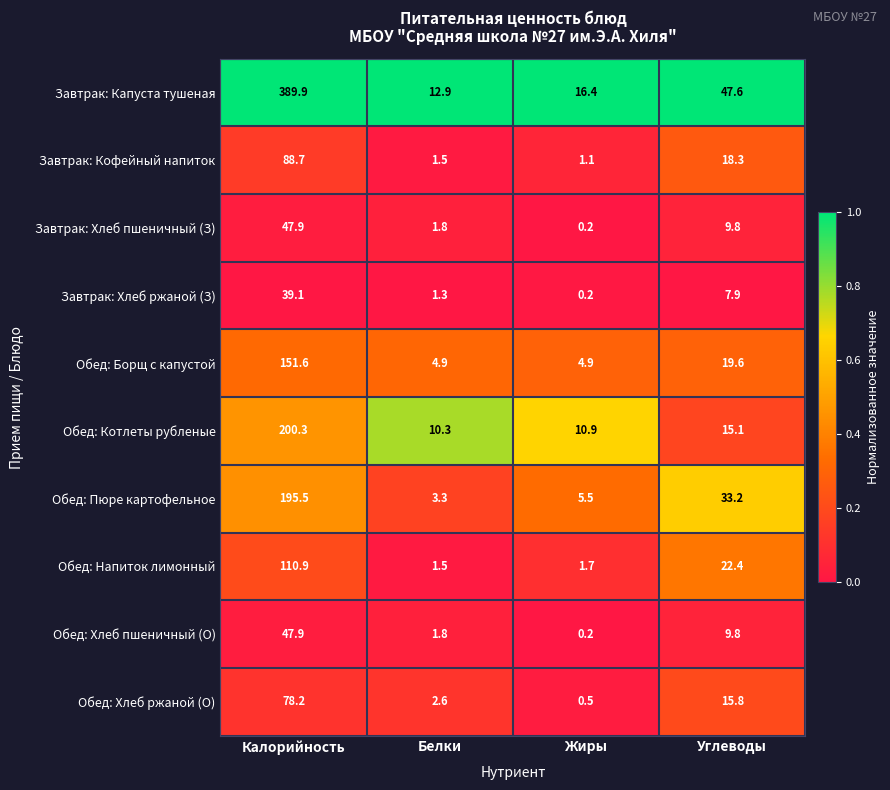

What is the sum of all Обед: Напиток лимонный values?

136.5